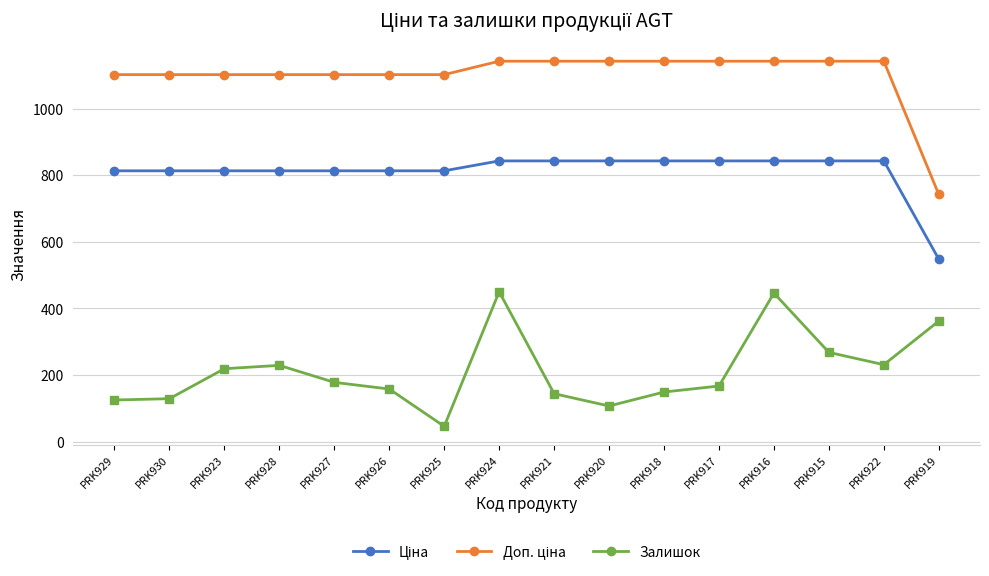

What is the label of the 14th point from the right?

PRK923